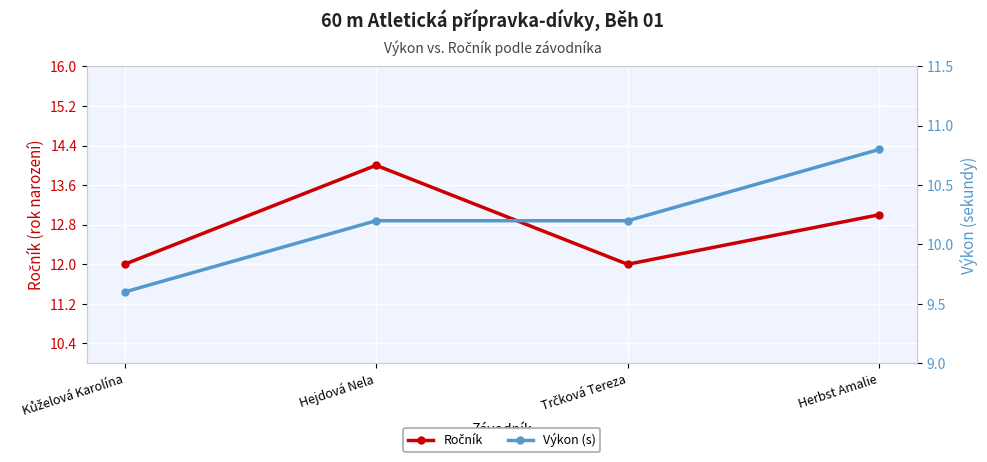

What is the total value across all series at Kůželová Karolína?

21.6